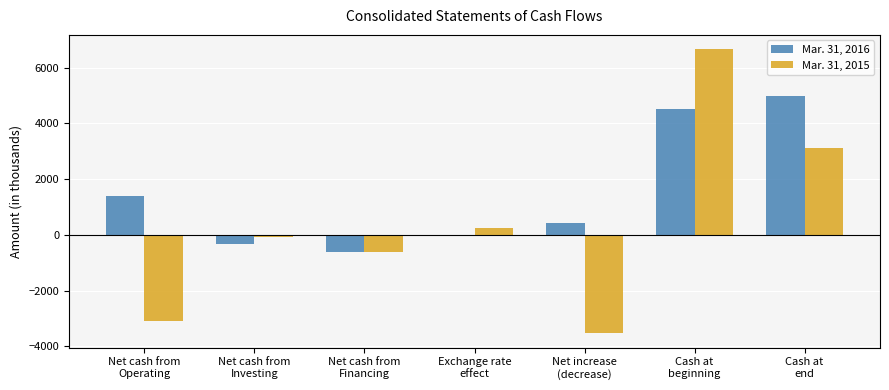

Which series has the largest total across all categories?

Mar. 31, 2016